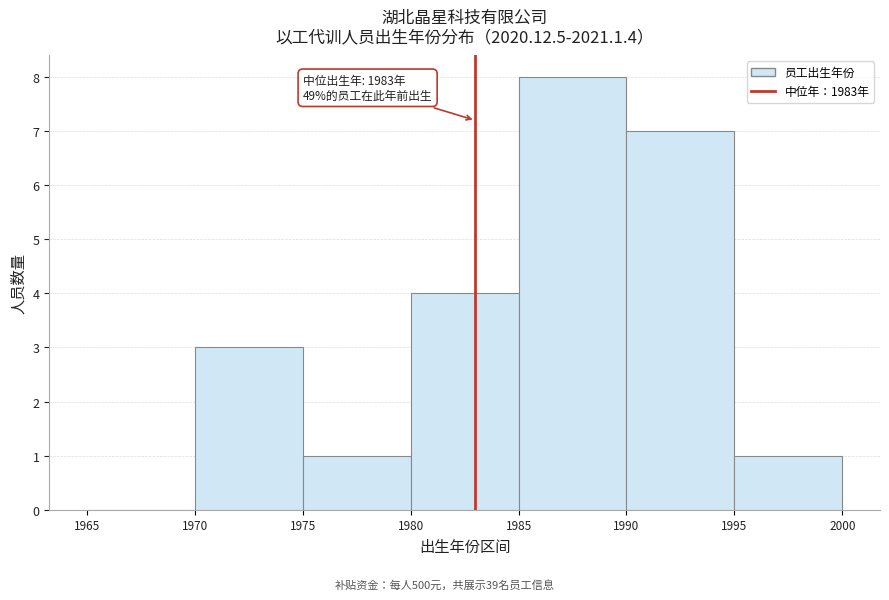

Which range on the x-axis has the tallest bar?

1985 to 1990